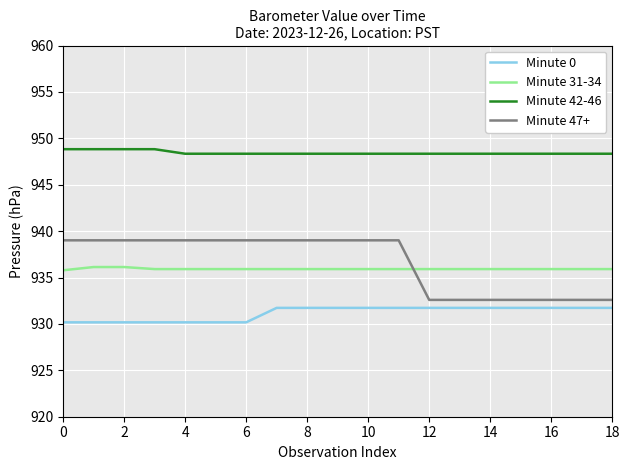

Which series has the largest range (max minus min)?

Minute 47+